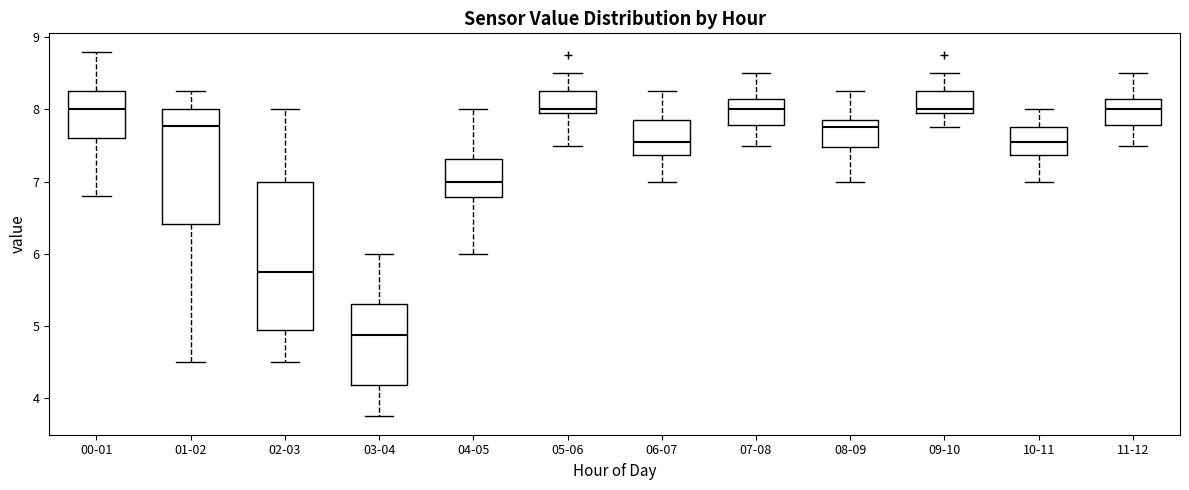

Reading left to right, transcribe this box plot: for each box, give where its median line is, the range the box spans, and where its two whiskers end, as read against the y-axis. The values are not printed on the chart, so give them approximately, as read against the axis.

00-01: median 8.0, box 7.6 to 8.3, whiskers 6.8 to 8.8
01-02: median 7.8, box 6.4 to 8.0, whiskers 4.5 to 8.3
02-03: median 5.8, box 5.0 to 7.0, whiskers 4.5 to 8.0
03-04: median 4.9, box 4.2 to 5.3, whiskers 3.8 to 6.0
04-05: median 7.0, box 6.8 to 7.3, whiskers 6.0 to 8.0
05-06: median 8.0 (just above the box's lower edge), box 8.0 to 8.3, whiskers 7.5 to 8.5
06-07: median 7.6, box 7.4 to 7.9, whiskers 7.0 to 8.3
07-08: median 8.0, box 7.8 to 8.1, whiskers 7.5 to 8.5
08-09: median 7.8, box 7.5 to 7.9, whiskers 7.0 to 8.3
09-10: median 8.0 (just above the box's lower edge), box 8.0 to 8.3, whiskers 7.8 to 8.5
10-11: median 7.6, box 7.4 to 7.8, whiskers 7.0 to 8.0
11-12: median 8.0, box 7.8 to 8.1, whiskers 7.5 to 8.5